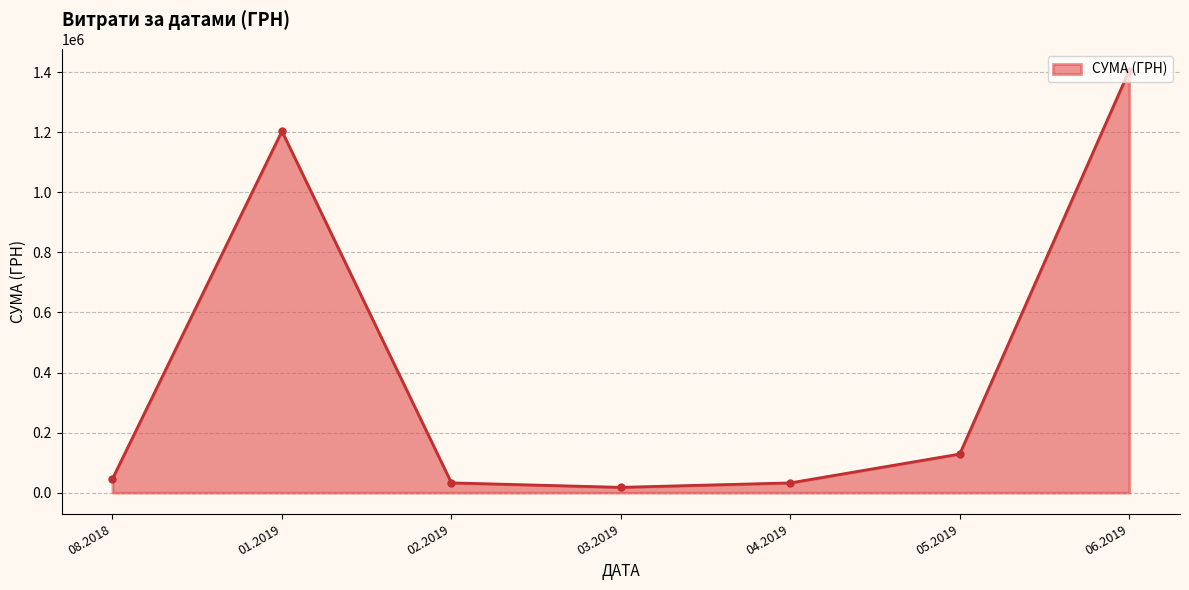

What is the change in value from 05.2019 to 06.2019?

+1276775.5